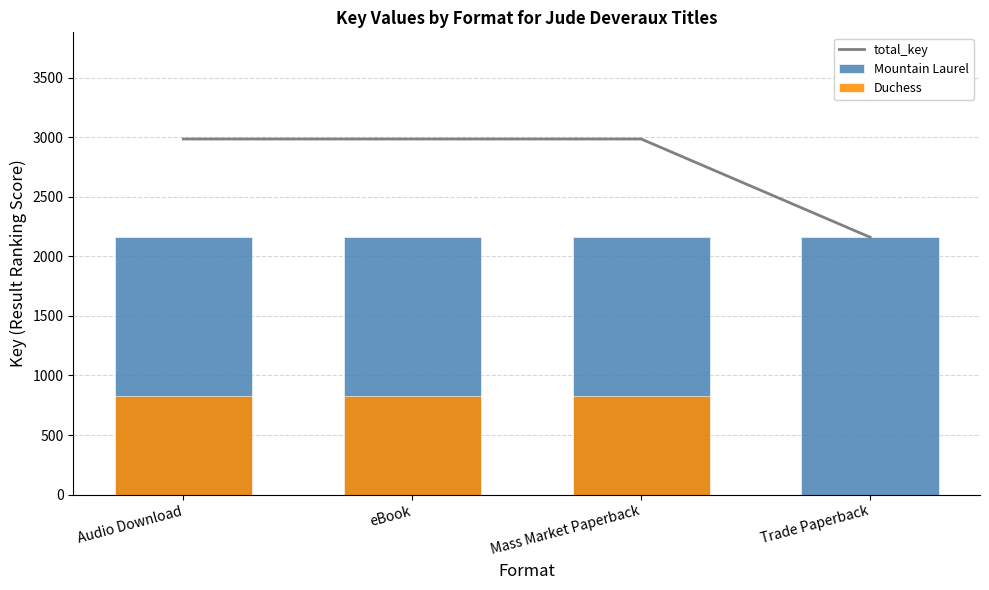

At which category does the chart reach its minimum across all series?

Trade Paperback